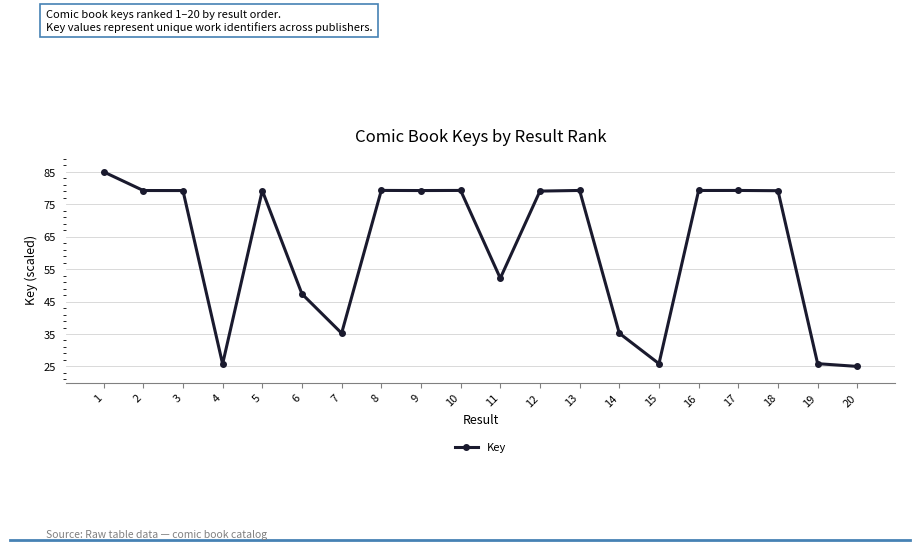

What is the change in value from 11 to 18?

+27.0